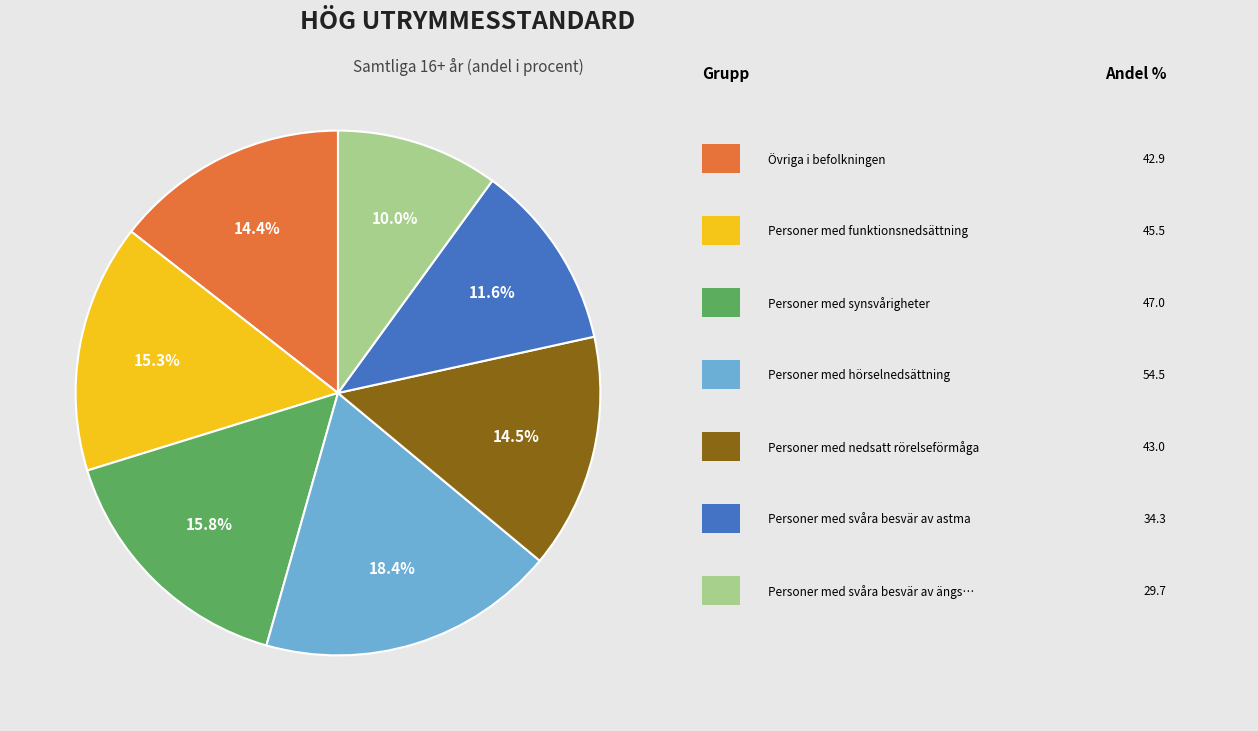

Is there a majority slice in this chart?

No